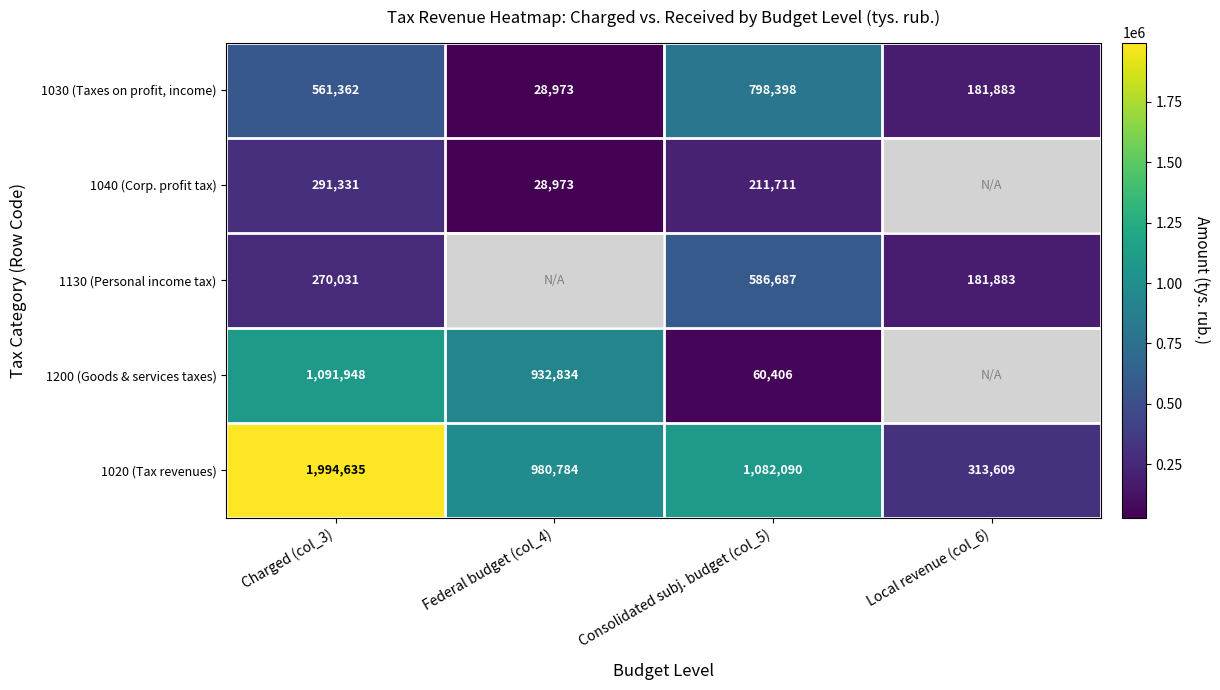

The 1030 (Taxes on profit, income) series shows 47750 at Federal budget (col_4). True or false?

False